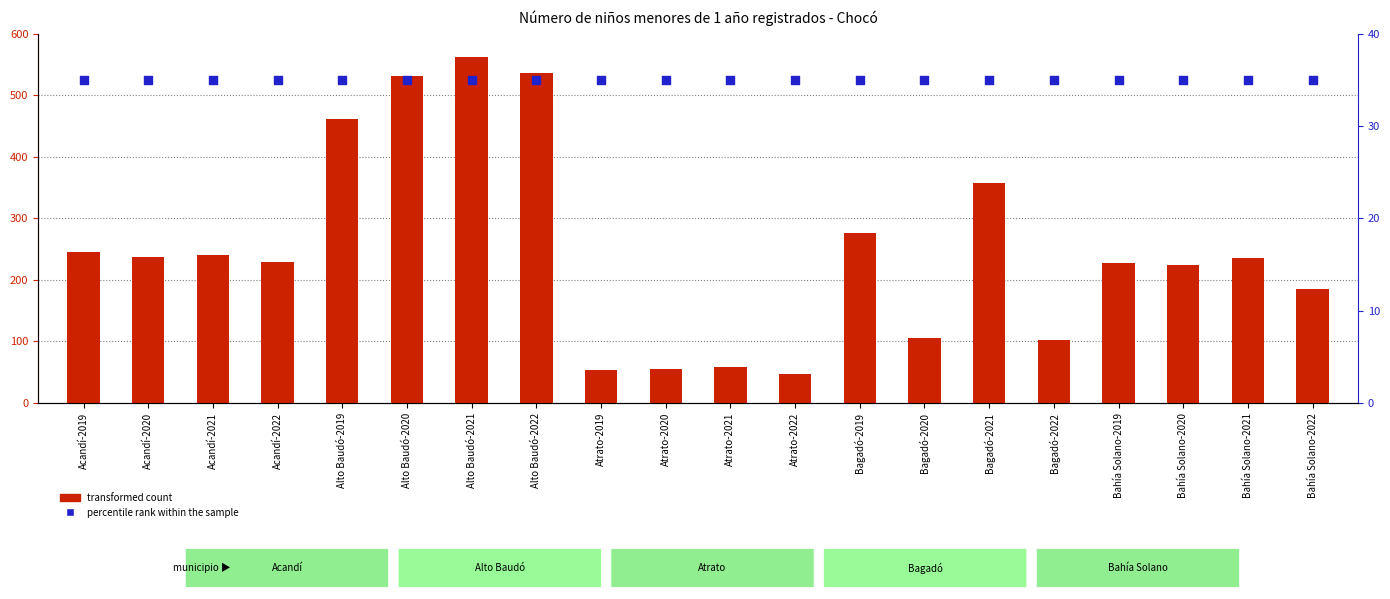

Which series has the widest spread of Y values?

transformed count